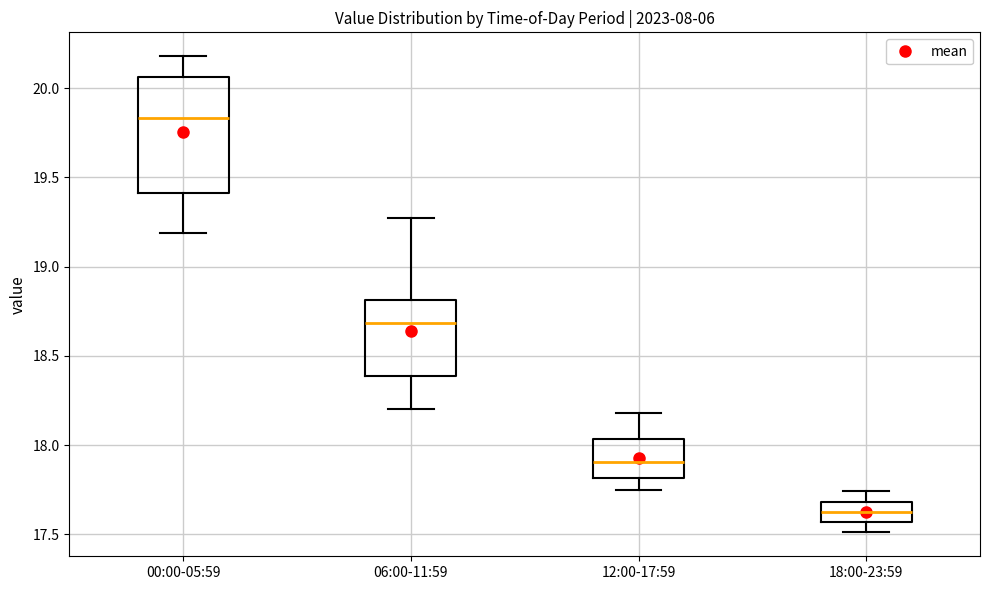

Where is the upper edge of the box for 00:00-05:59 on the y-axis? The values are not printed on the chart, so give them approximately, as read against the axis.

20.05